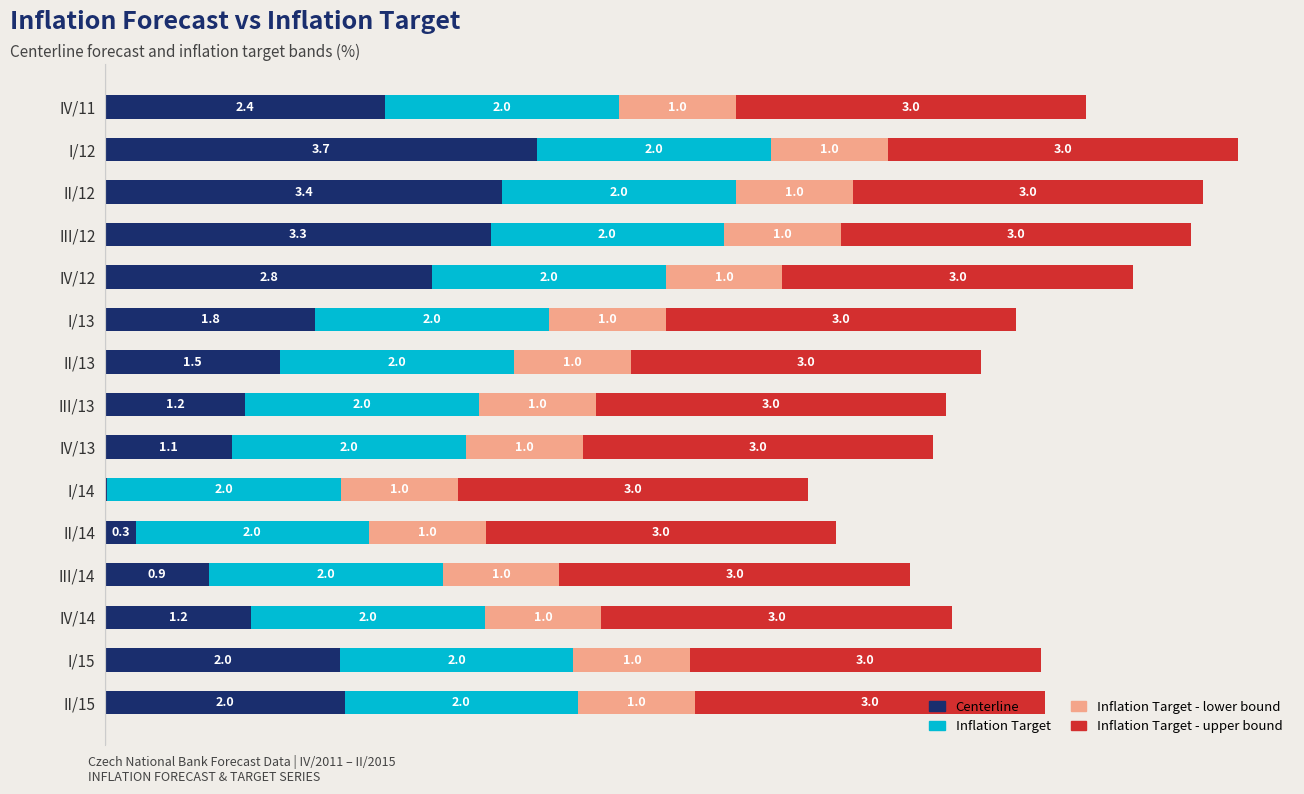

At which category is the sum across all series the highest?

I/12